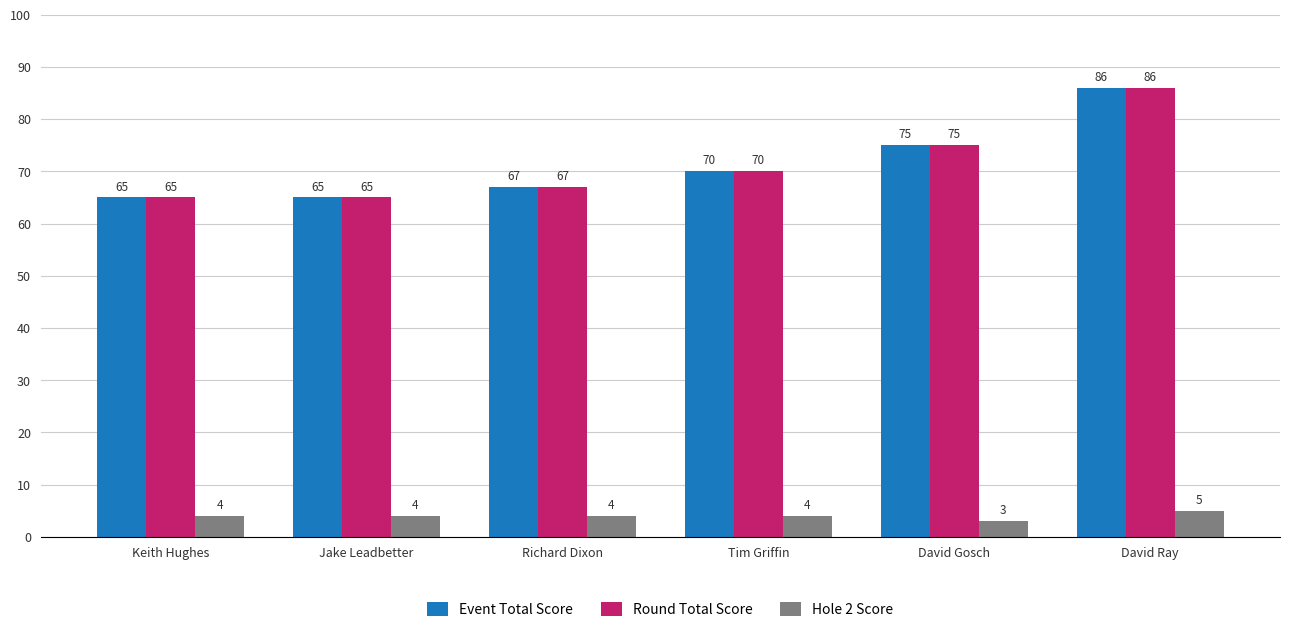

At which category is the sum across all series the highest?

David Ray